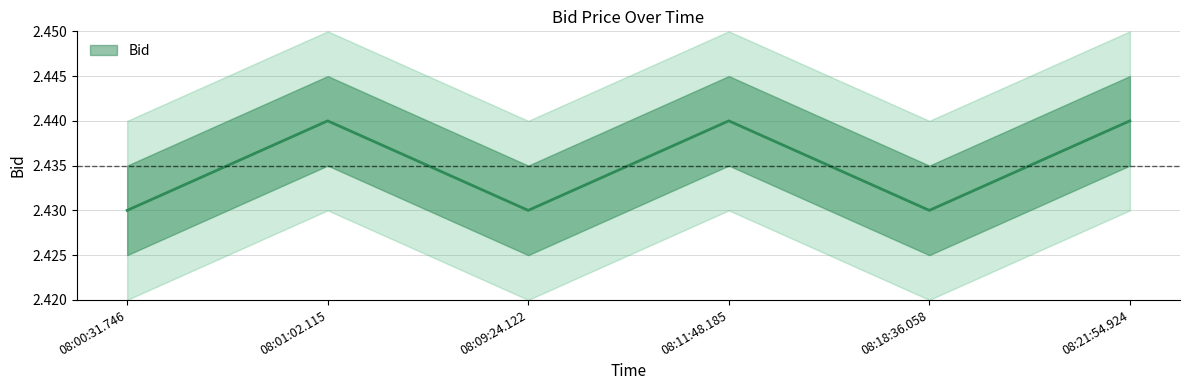

At which label is the value closest to 2?

08:00:31.746